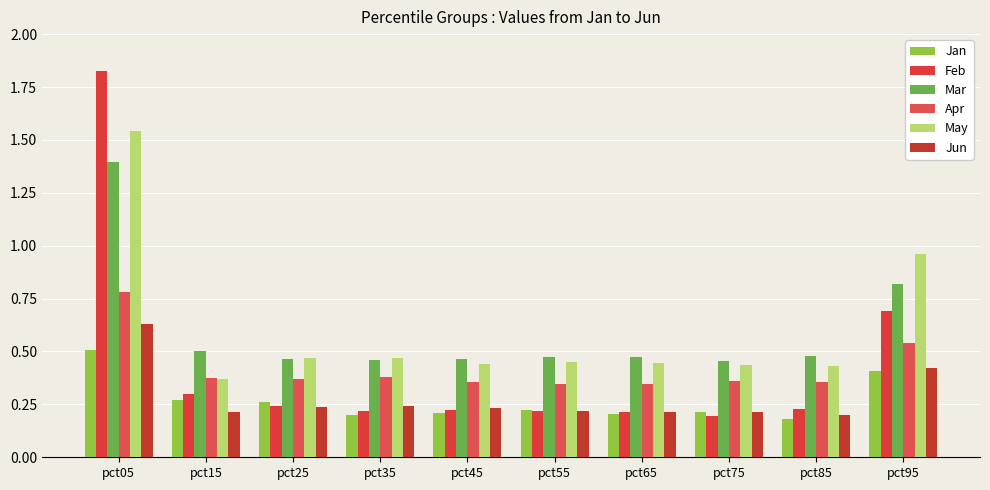

How many bars are there in each group?

6